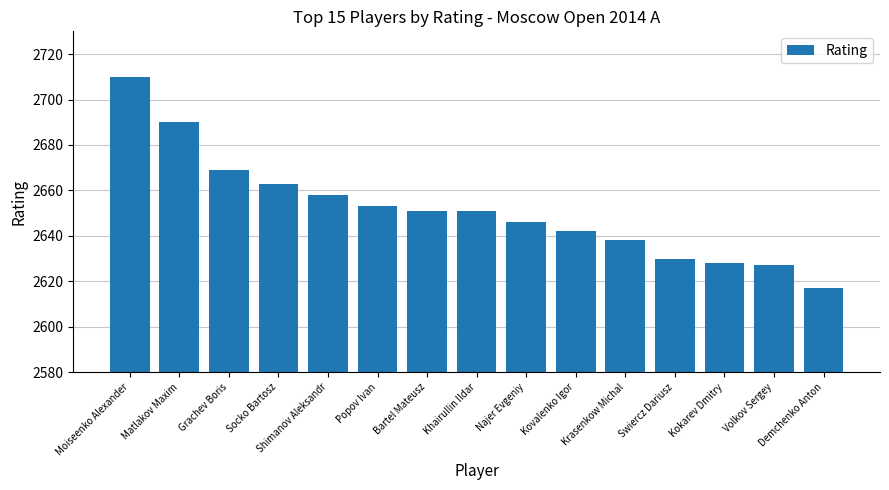

True or false: the data shows 2627 at Volkov Sergey.

True